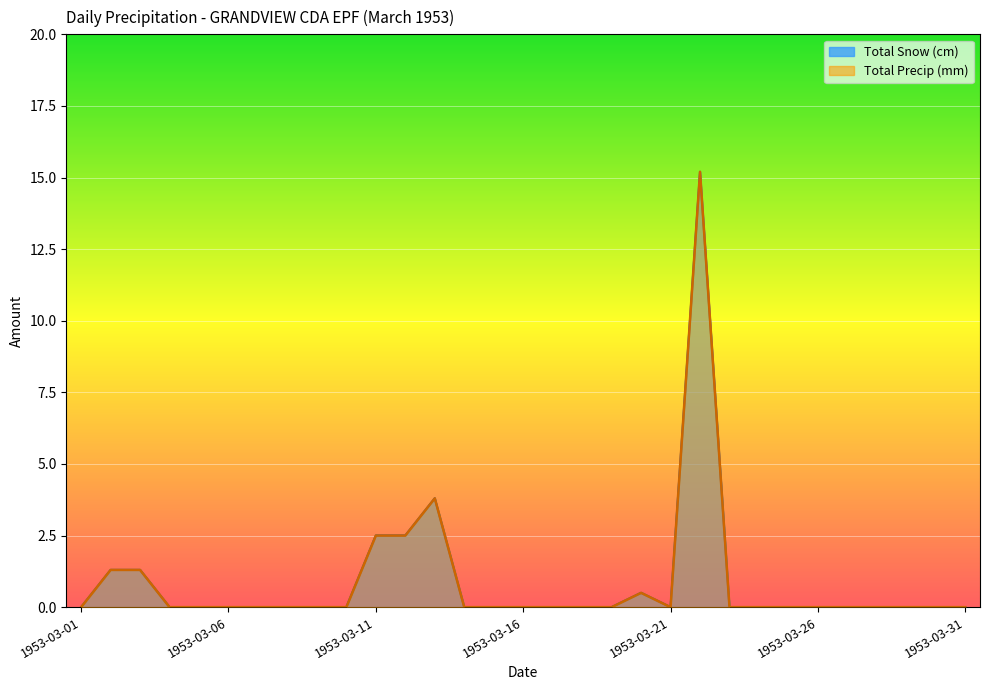

Reading right to left, transcribe all the data shown in this chart.

Total Snow (cm): 1953-03-31=0.0	1953-03-30=0.0	1953-03-29=0.0	1953-03-28=0.0	1953-03-27=0.0	1953-03-26=0.0	1953-03-25=0.0	1953-03-24=0.0	1953-03-23=0.0	1953-03-22=15.2	1953-03-21=0.0	1953-03-20=0.5	1953-03-19=0.0	1953-03-18=0.0	1953-03-17=0.0	1953-03-16=0.0	1953-03-15=0.0	1953-03-14=0.0	1953-03-13=3.8	1953-03-12=2.5	1953-03-11=2.5	1953-03-10=0.0	1953-03-09=0.0	1953-03-08=0.0	1953-03-07=0.0	1953-03-06=0.0	1953-03-05=0.0	1953-03-04=0.0	1953-03-03=1.3	1953-03-02=1.3	1953-03-01=0.0
Total Precip (mm): 1953-03-31=0.0	1953-03-30=0.0	1953-03-29=0.0	1953-03-28=0.0	1953-03-27=0.0	1953-03-26=0.0	1953-03-25=0.0	1953-03-24=0.0	1953-03-23=0.0	1953-03-22=15.2	1953-03-21=0.0	1953-03-20=0.5	1953-03-19=0.0	1953-03-18=0.0	1953-03-17=0.0	1953-03-16=0.0	1953-03-15=0.0	1953-03-14=0.0	1953-03-13=3.8	1953-03-12=2.5	1953-03-11=2.5	1953-03-10=0.0	1953-03-09=0.0	1953-03-08=0.0	1953-03-07=0.0	1953-03-06=0.0	1953-03-05=0.0	1953-03-04=0.0	1953-03-03=1.3	1953-03-02=1.3	1953-03-01=0.0